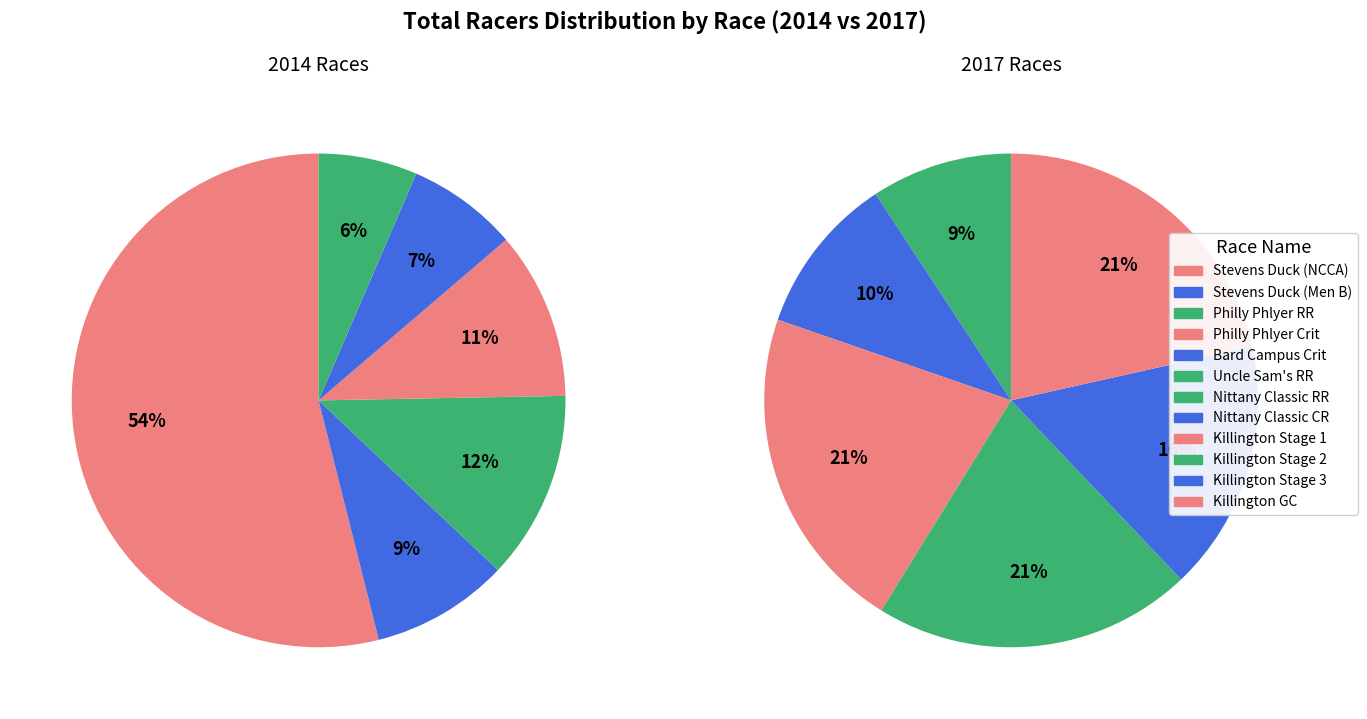

What portion of the pie excludes Bard Campus Criterium?

95.6%